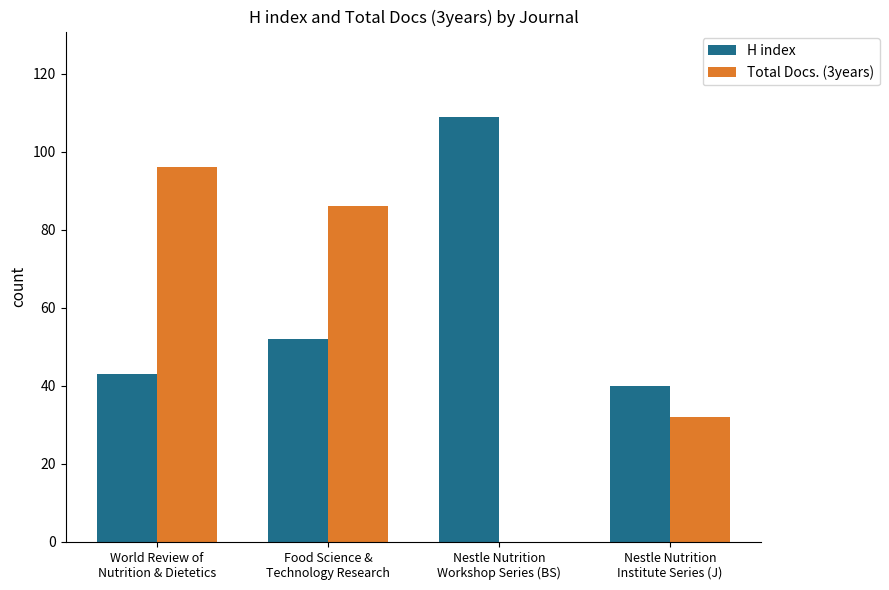

The Total Docs. (3years) series shows 32 at Nestle Nutrition
Institute Series (J). True or false?

True